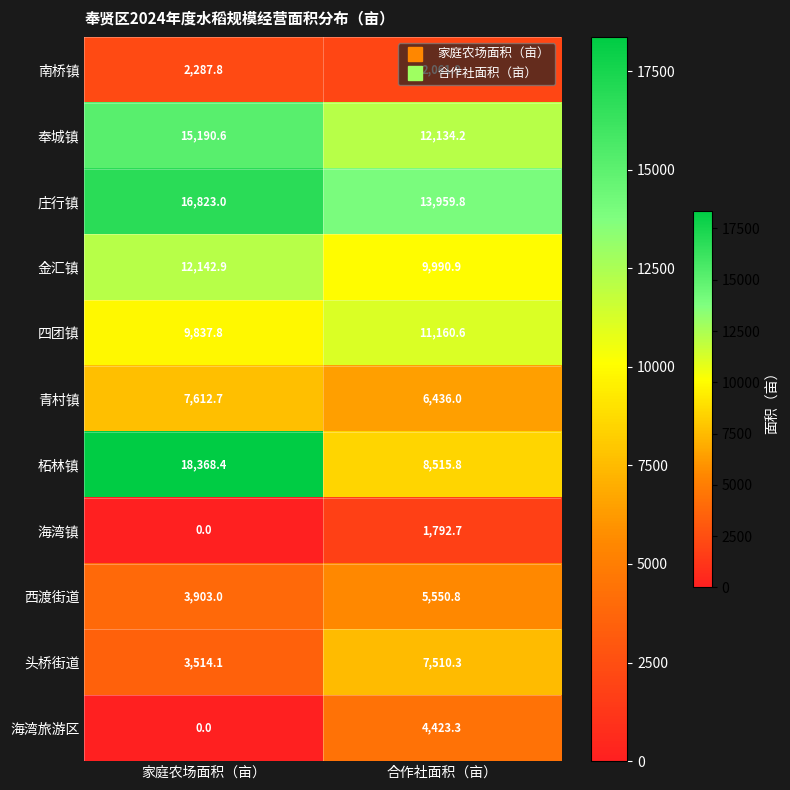

What is the spread (max minus min) of values at 家庭农场面积（亩）?

18368.4